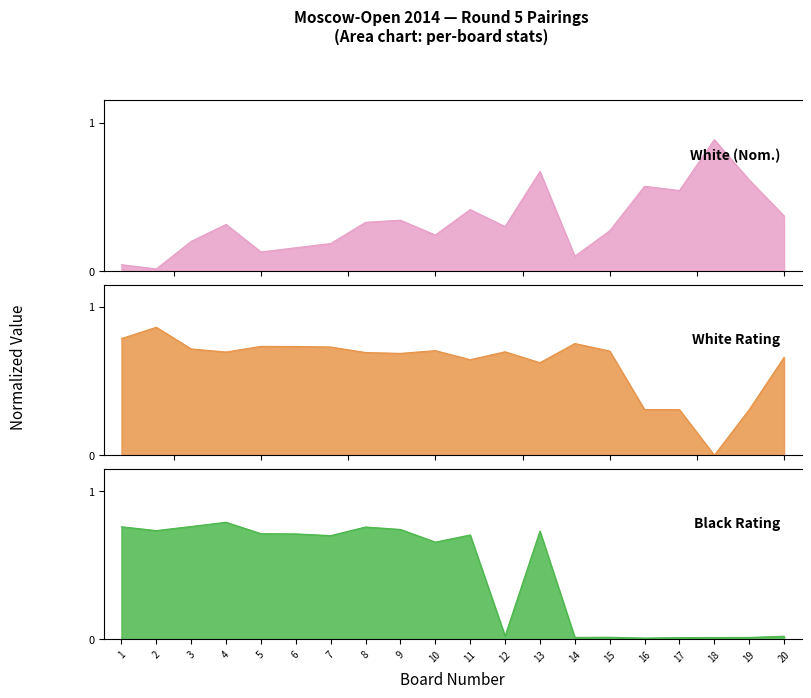

True or false: Black Rating and White Rating intersect in this chart.

True